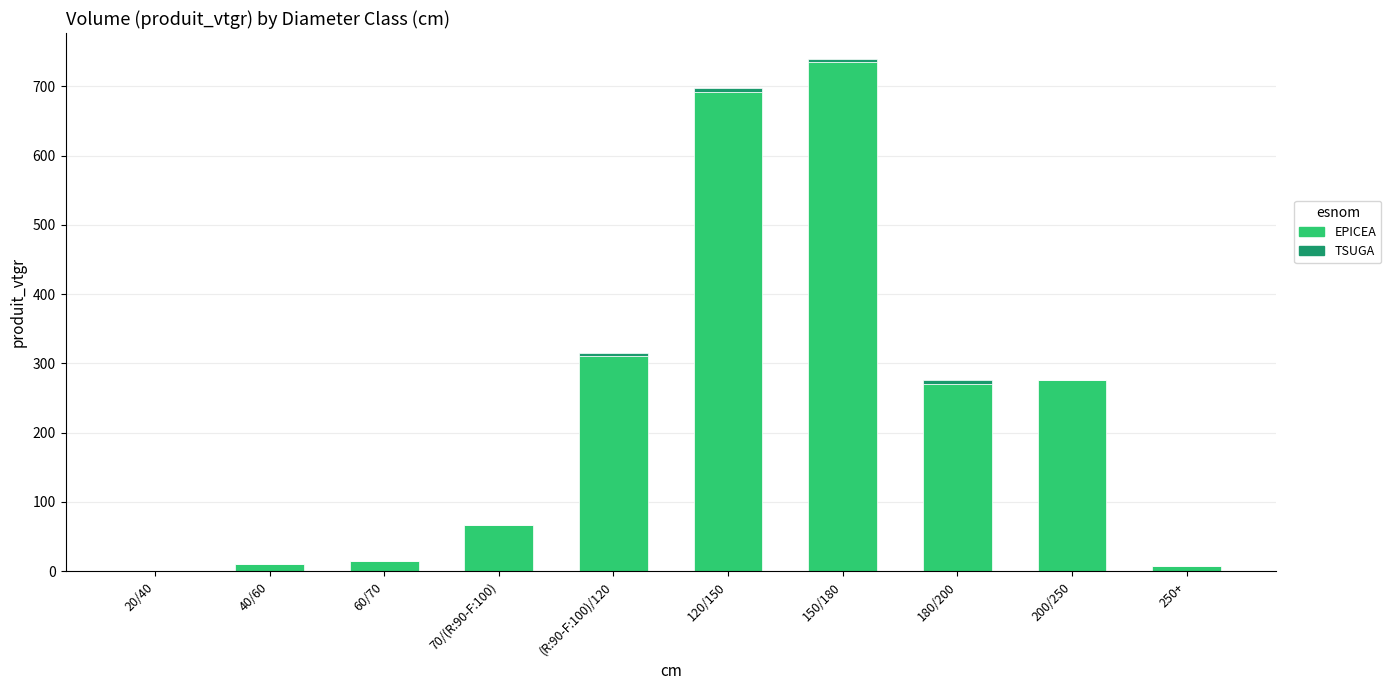

What is the average value of the EPICEA series?

238.3